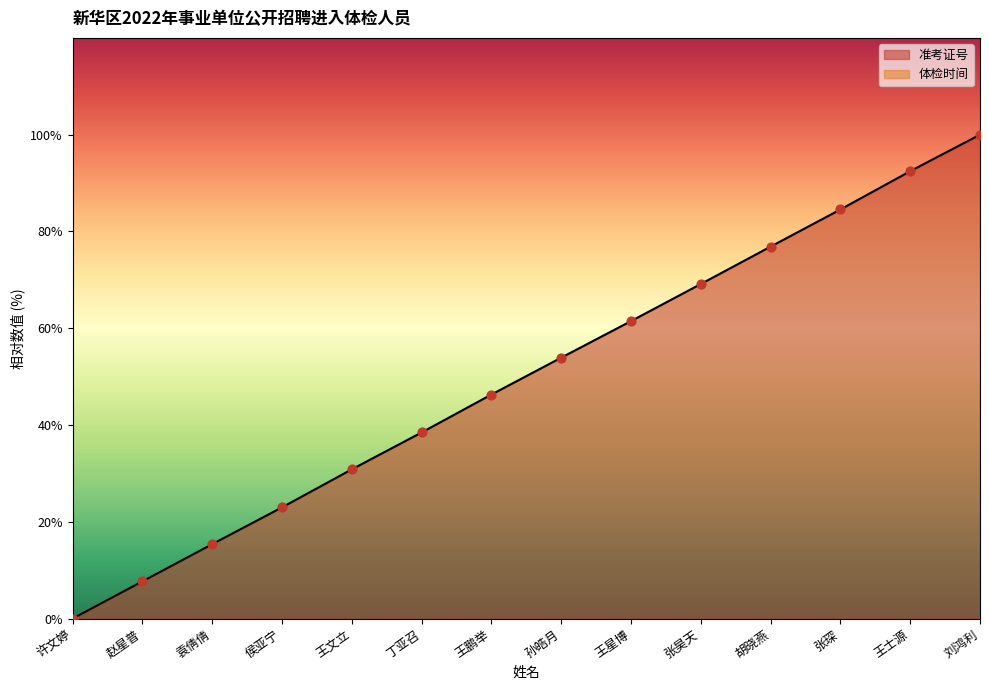

Which has a higher value, 王士源 or 袁倩倩?

王士源